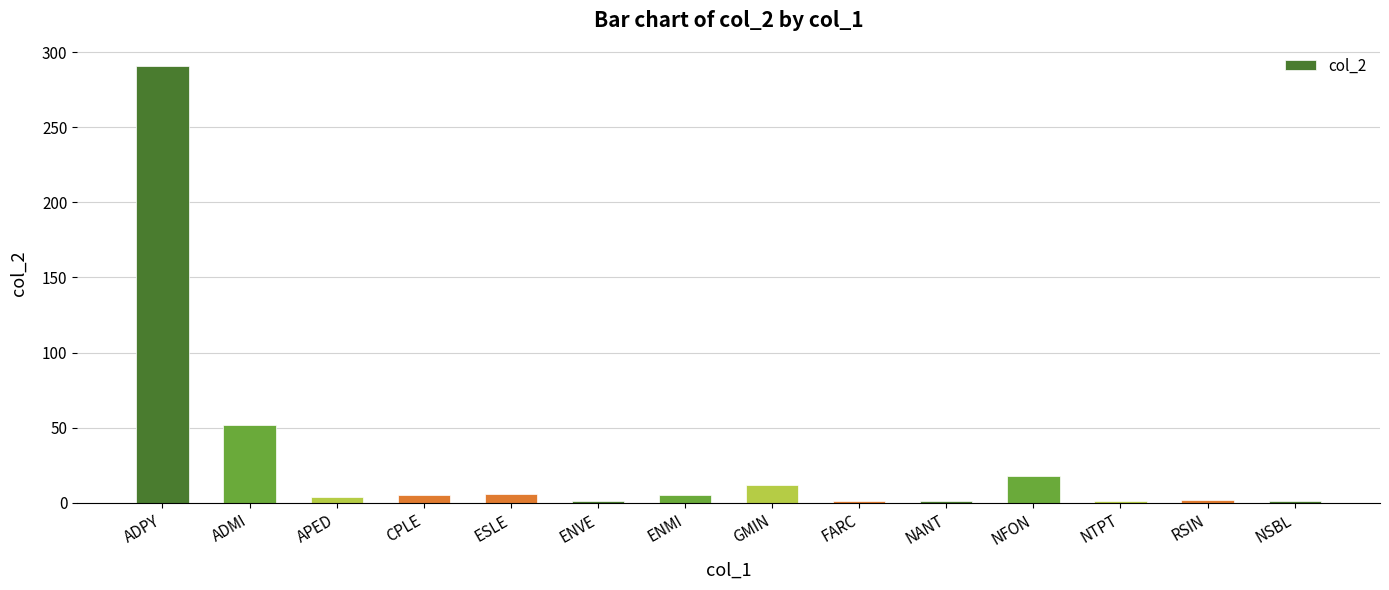

Which has a higher value, ENMI or NANT?

ENMI